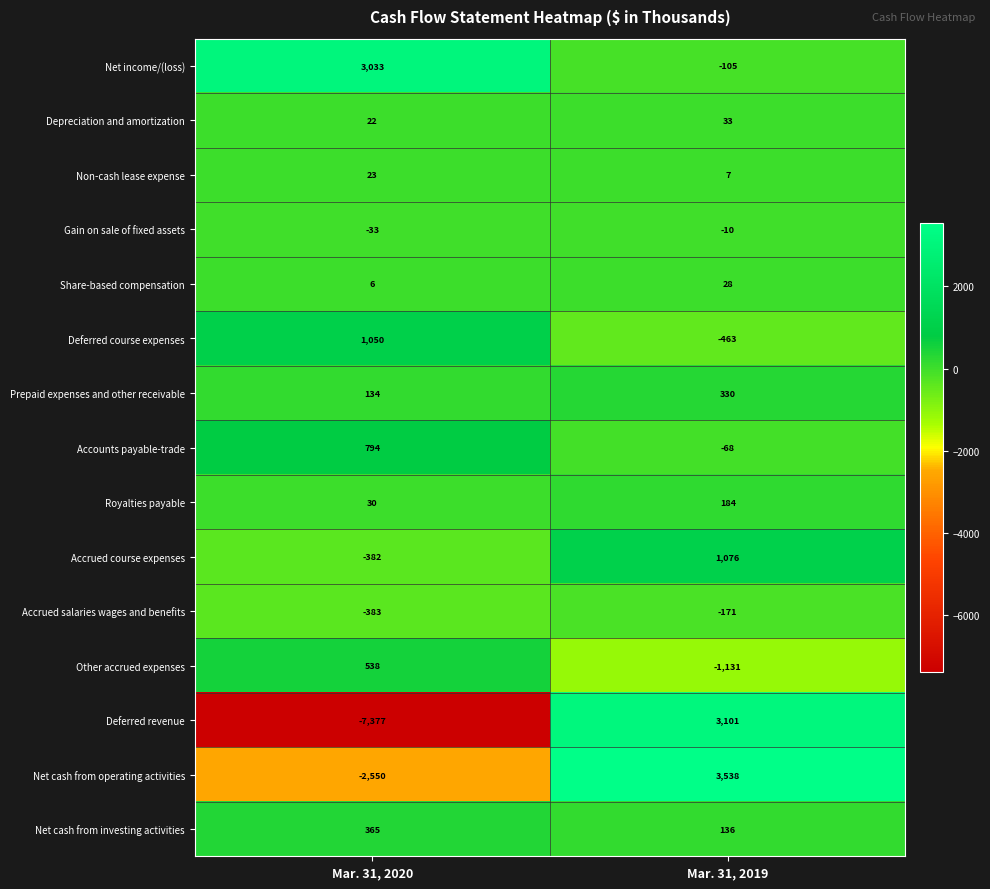

What is the difference between the maximum and minimum values in the Royalties payable series?

154